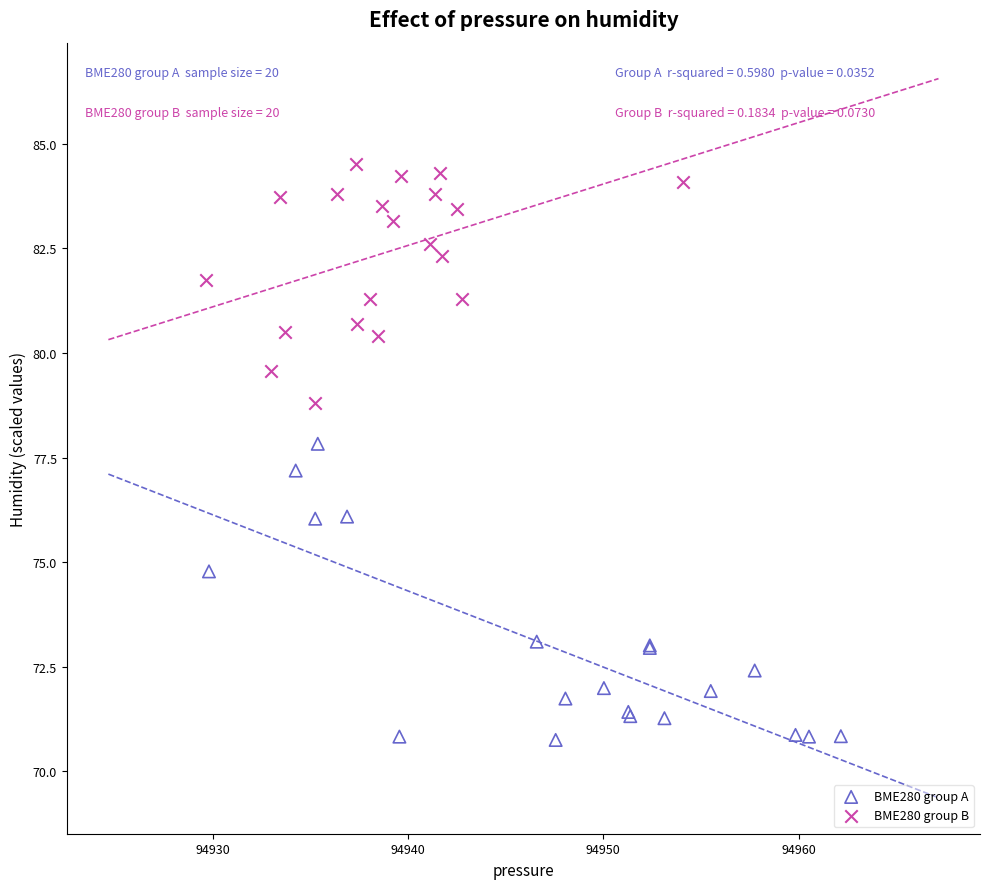

Which series has the widest spread of Y values?

BME280 group A